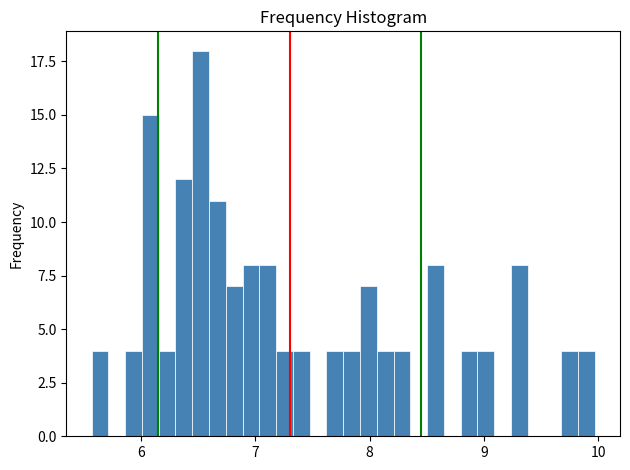

Around what value on the x-axis is the tallest bar? Give the approximate position of its centre, as read against the axis.

6.5